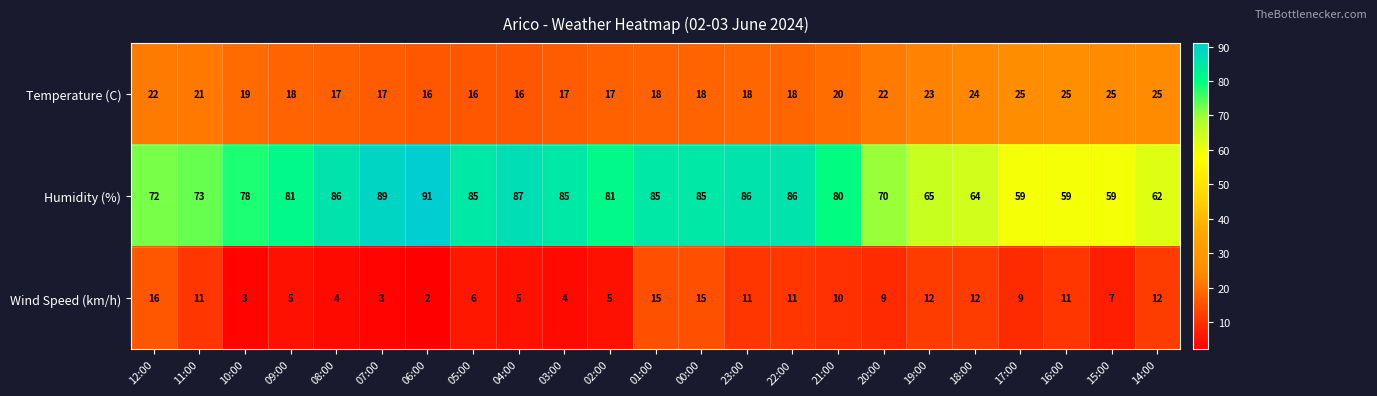

What is the difference between the Wind Speed (km/h) values at 17:00 and 09:00?

4